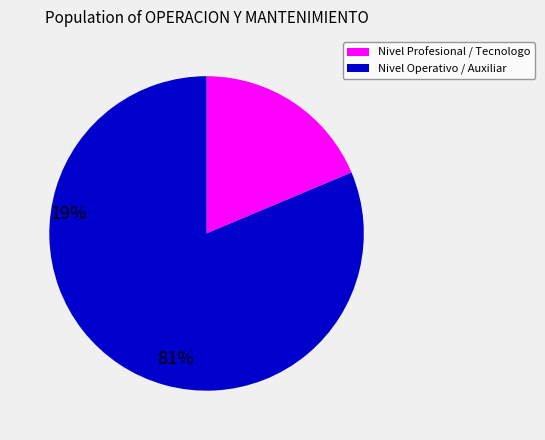

Is there a majority slice in this chart?

Yes